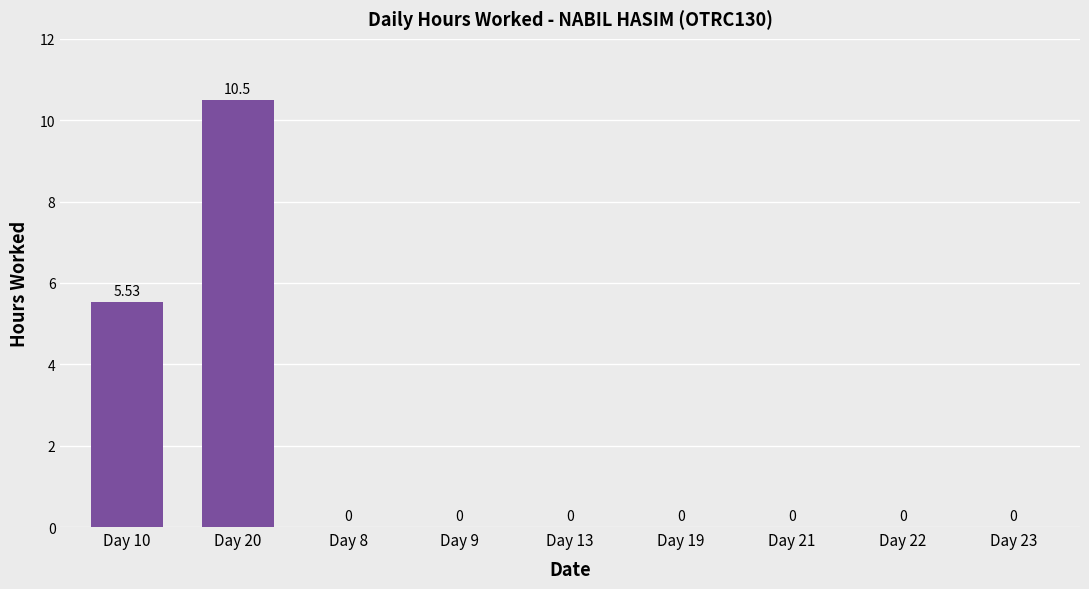

Between Day 10 and Day 13, which is larger?

Day 10